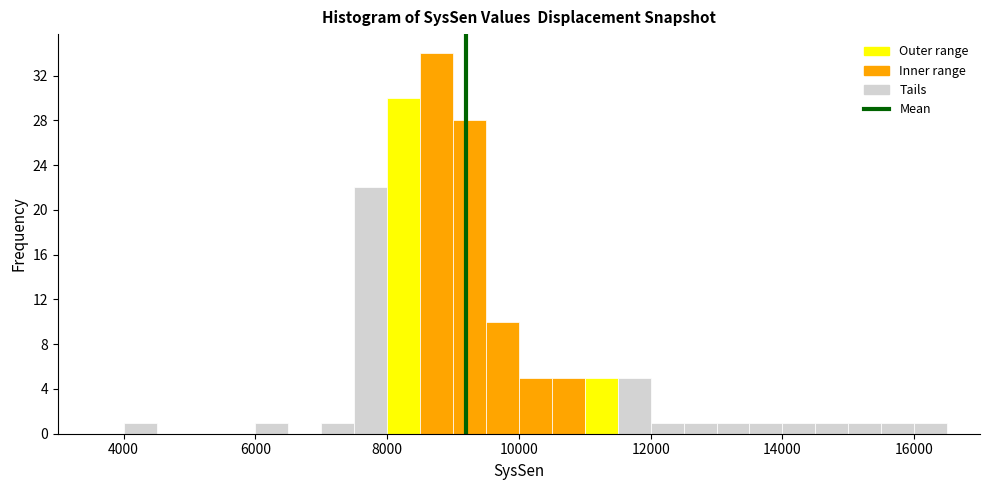

Read against the x-axis, roughly where is the centre of the tallest bar?

8800